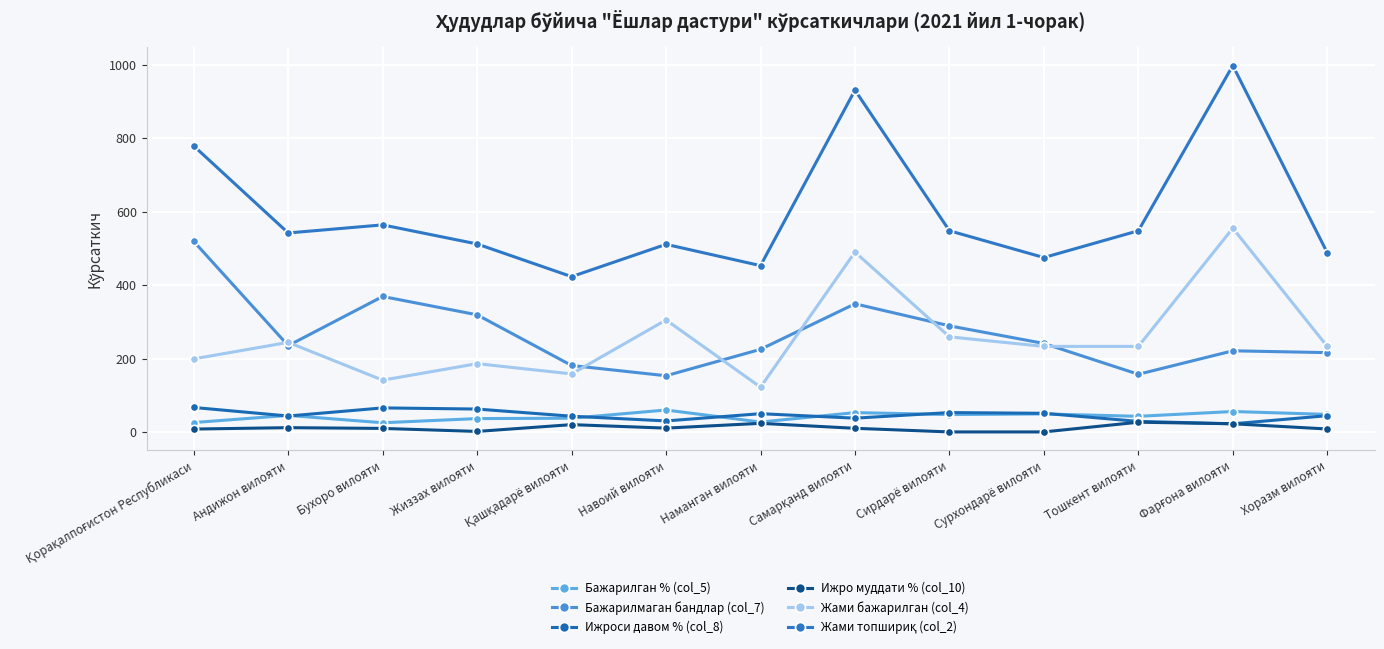

True or false: Жами бажарилган (col_4) and Бажарилган % (col_5) cross at least once.

False